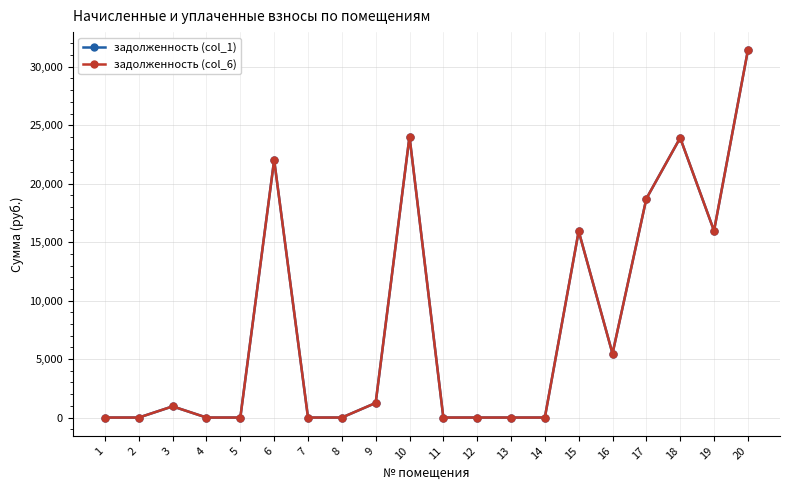

Is it true that задолженность (col_1) equals -15007.6 at 7?

False